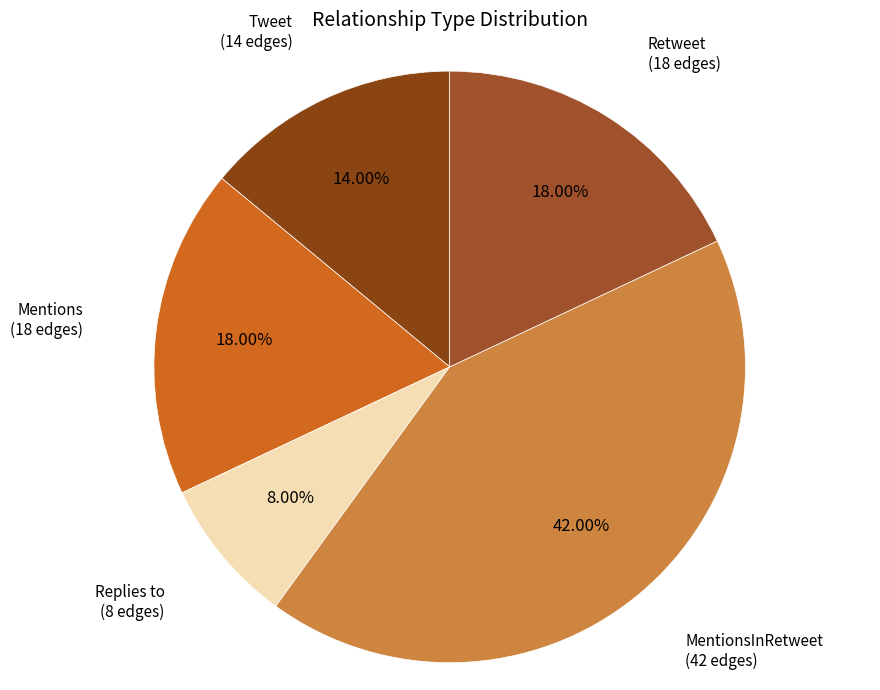

What is the smallest slice in the pie chart?

Replies to